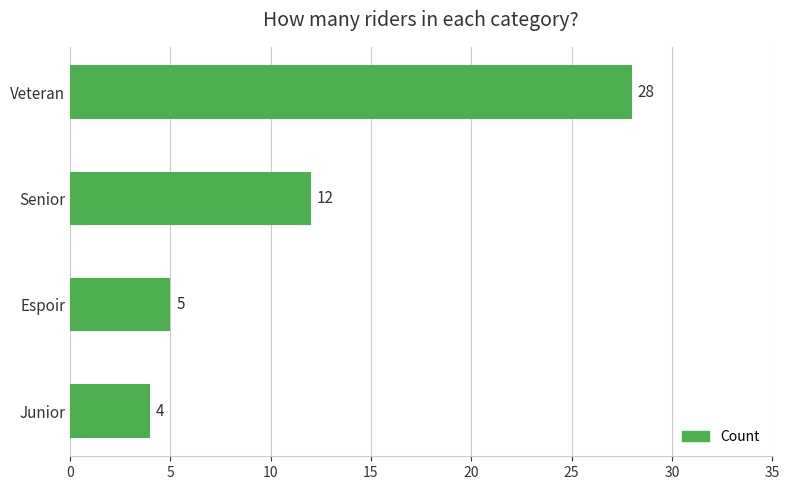

What is the sum of all values?

49